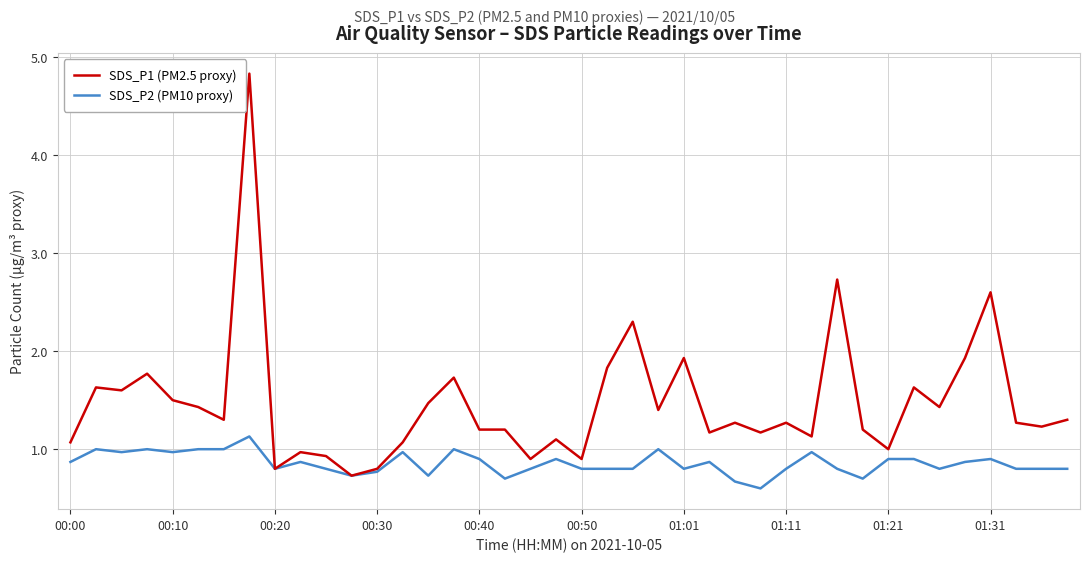

Reading left to right, transcribe all the data shown in this chart.

SDS_P1 (PM2.5 proxy): 1.1	1.6	1.6	1.8	1.5	1.4	1.3	4.8	0.8	1.0	0.9	0.7	0.8	1.1	1.5	1.7	1.2	1.2	0.9	1.1	0.9	1.8	2.3	1.4	1.9	1.2	1.3	1.2	1.3	1.1	2.7	1.2	1.0	1.6	1.4	1.9	2.6	1.3	1.2	1.3
SDS_P2 (PM10 proxy): 0.9	1.0	1.0	1.0	1.0	1.0	1.0	1.1	0.8	0.9	0.8	0.7	0.8	1.0	0.7	1.0	0.9	0.7	0.8	0.9	0.8	0.8	0.8	1.0	0.8	0.9	0.7	0.6	0.8	1.0	0.8	0.7	0.9	0.9	0.8	0.9	0.9	0.8	0.8	0.8